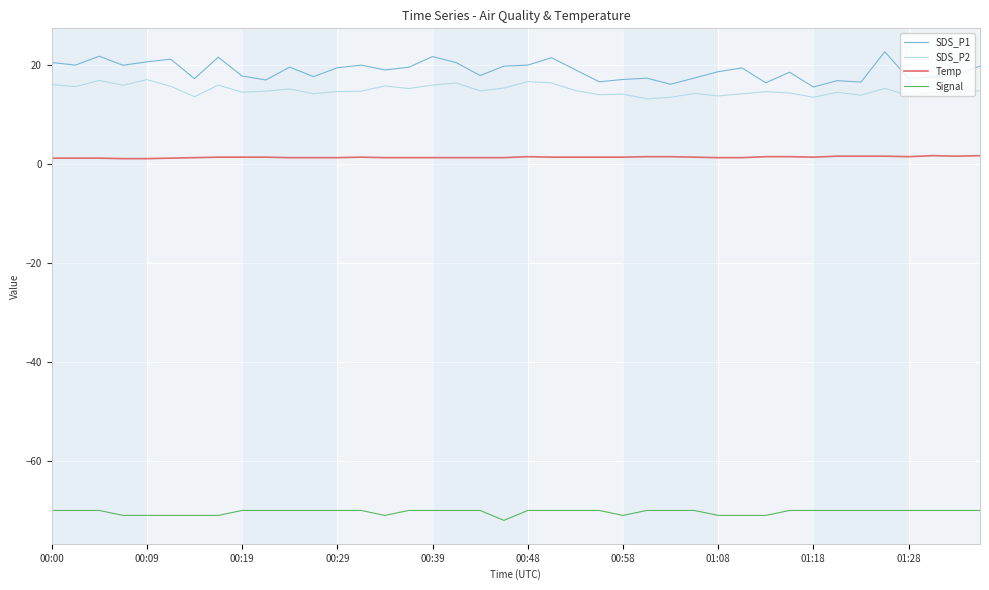

What is the lowest value of the SDS_P2 series?

13.2